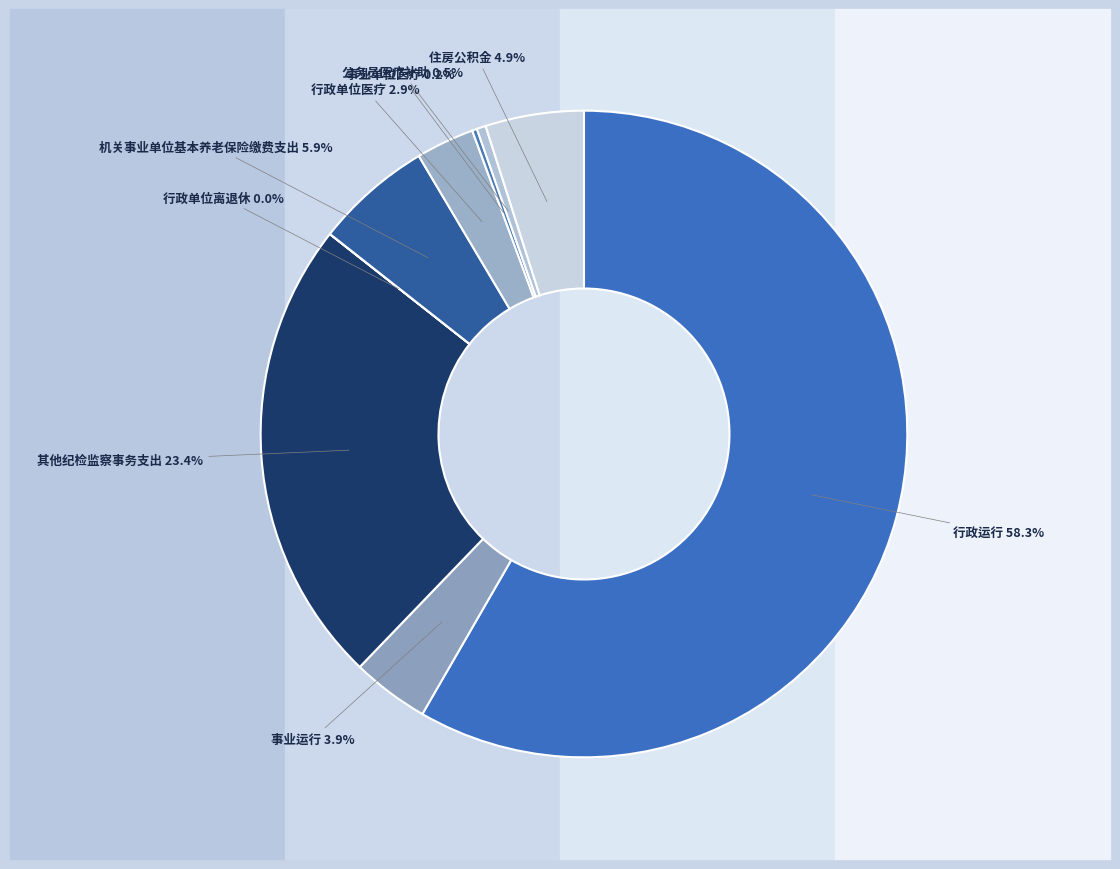

Between 住房公积金 and 机关事业单位基本养老保险缴费支出, which is larger?

机关事业单位基本养老保险缴费支出